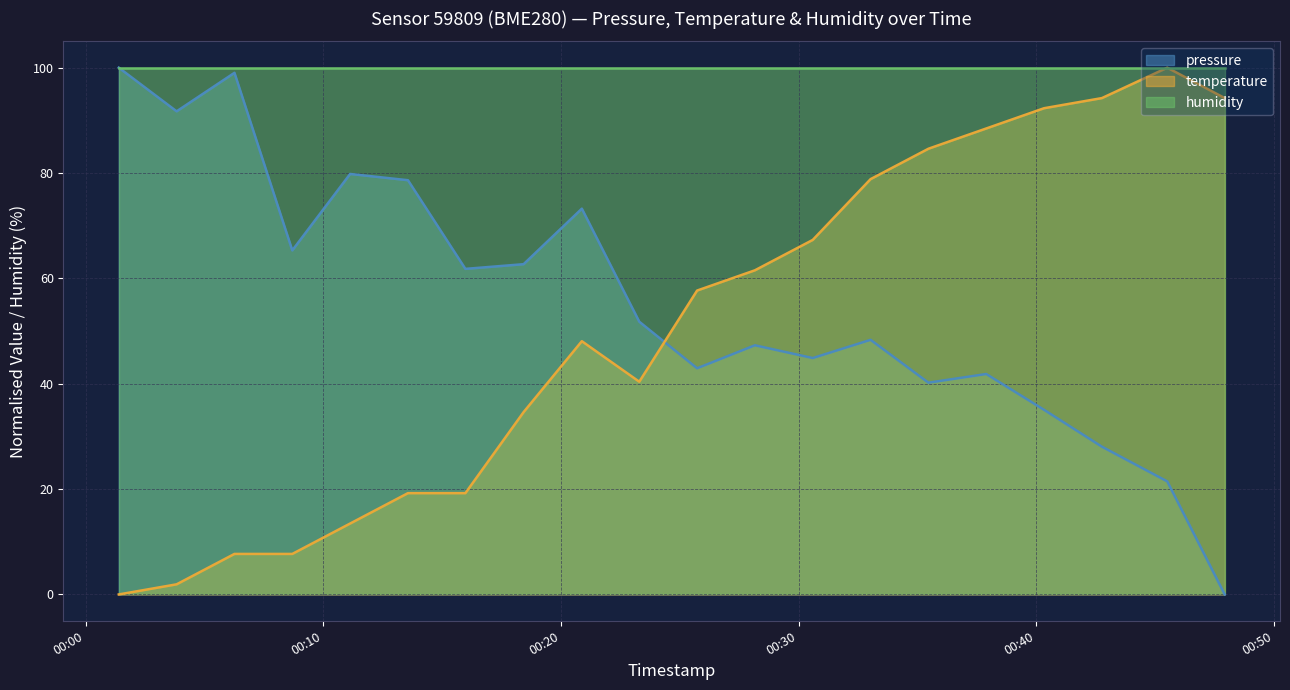

True or false: temperature has a value of 32.5 at 2023-01-29T00:13:34.

False